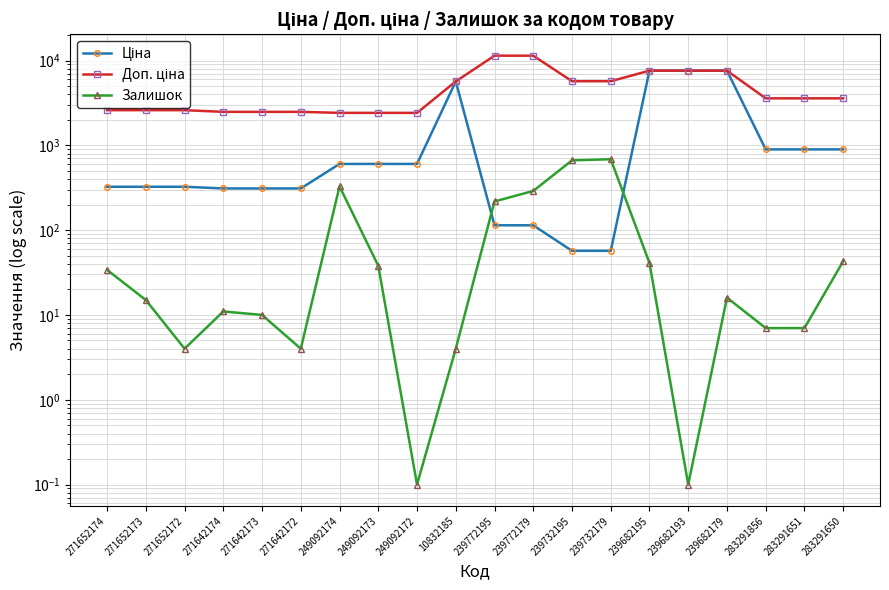

How many interior local valleys does the Залишок series have?

4